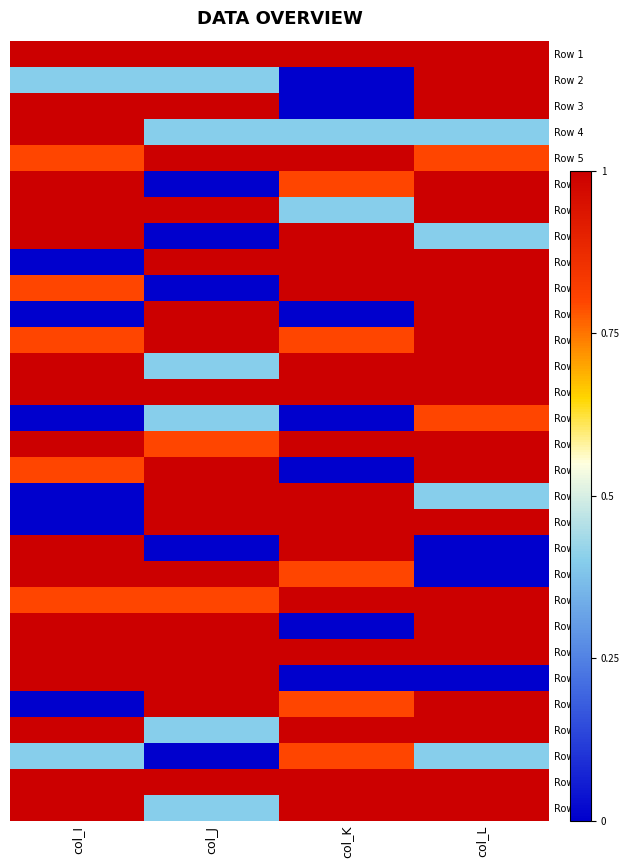

Between col_J and col_I, which is larger?

col_J